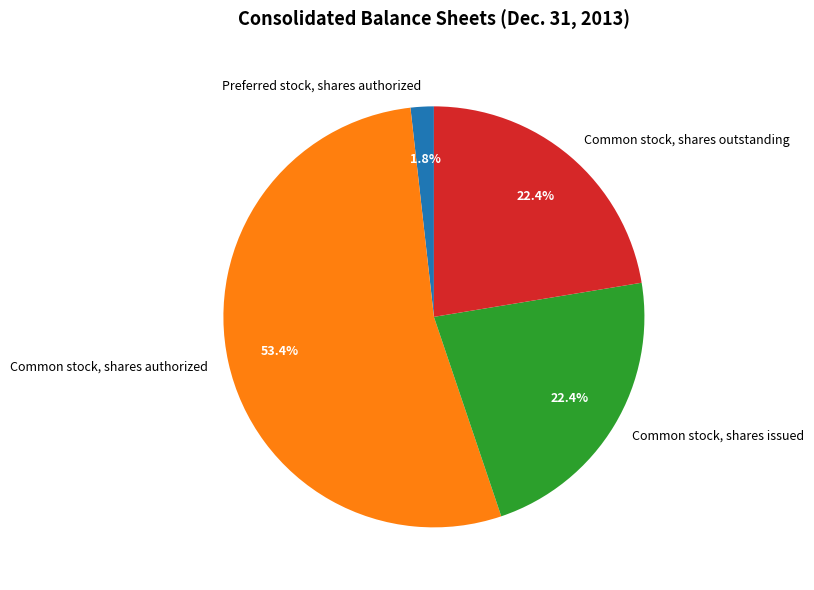

What percentage is NOT represented by Common stock, shares outstanding?

77.6%